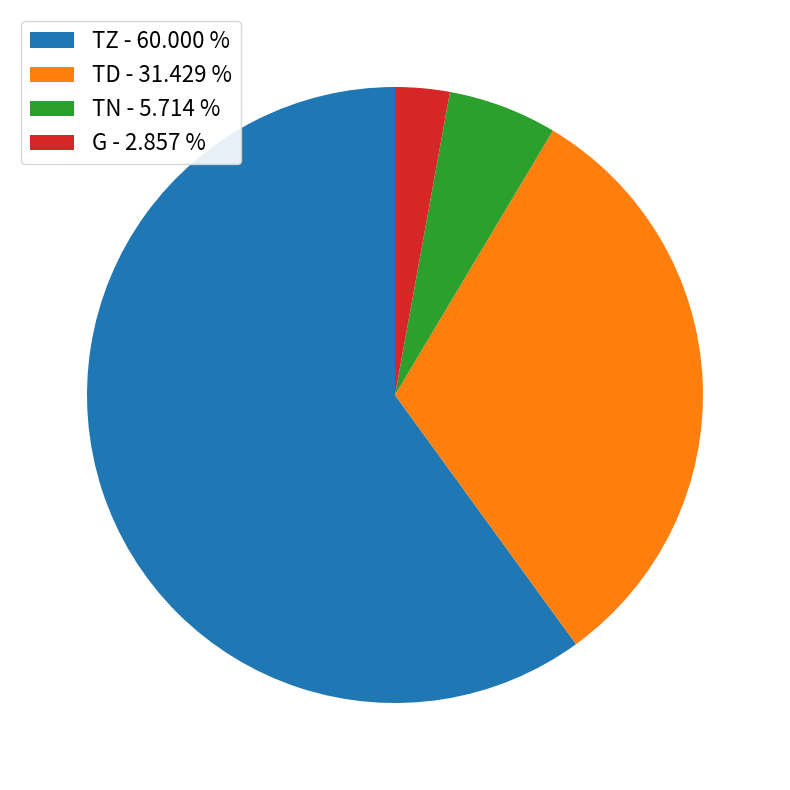

What is the largest slice in the pie chart?

TZ